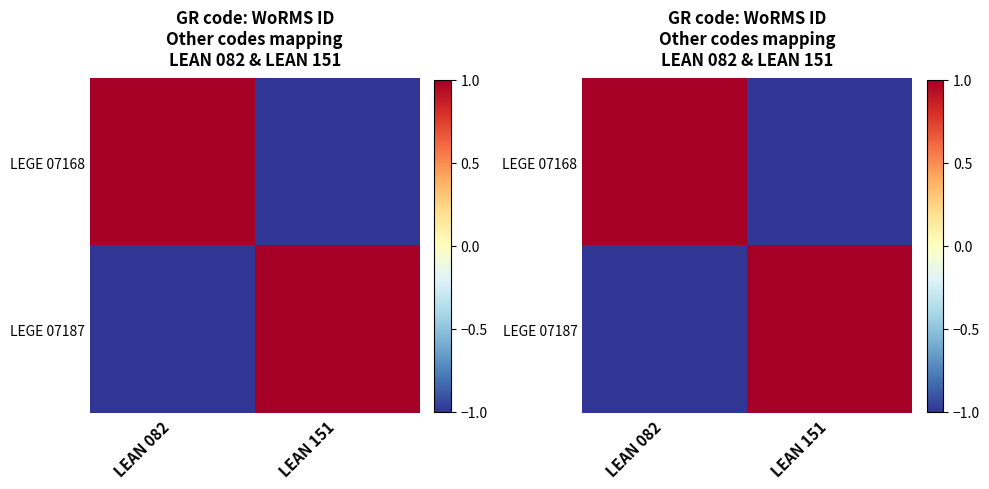

How many data points does each series have?

2